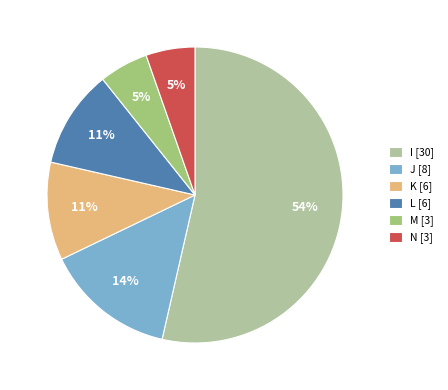

Which has a higher value, I [30] or J [8]?

I [30]